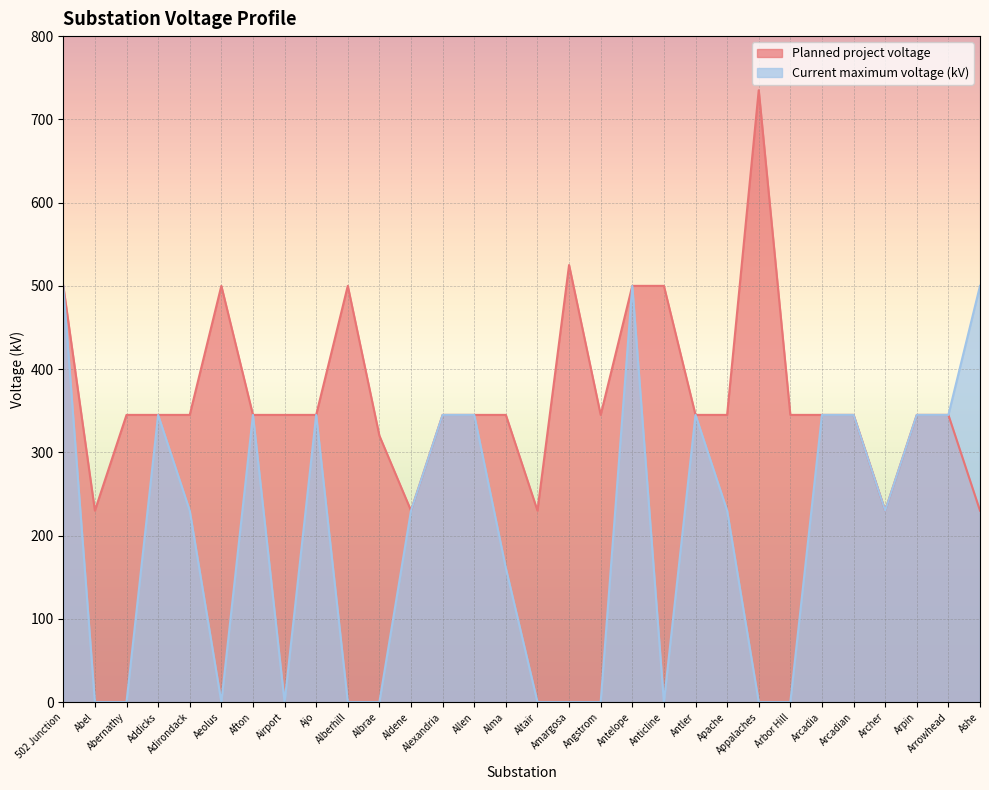

Rank the series at Apache from highest to lowest value.

Planned project voltage, Current maximum voltage (kV)